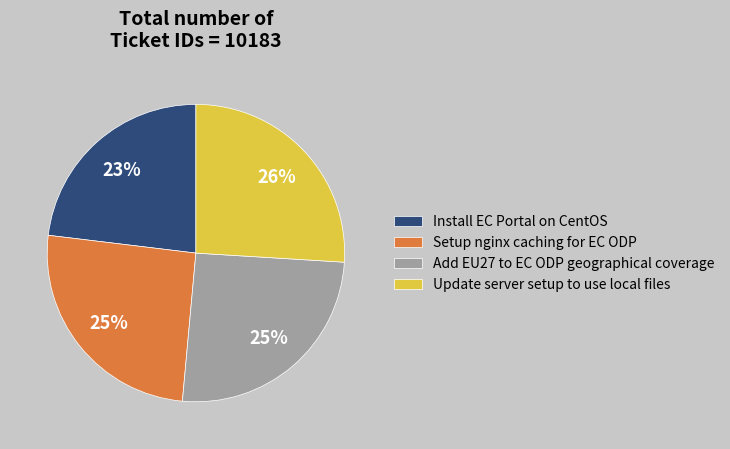

What is the largest slice in the pie chart?

Update server setup to use local files